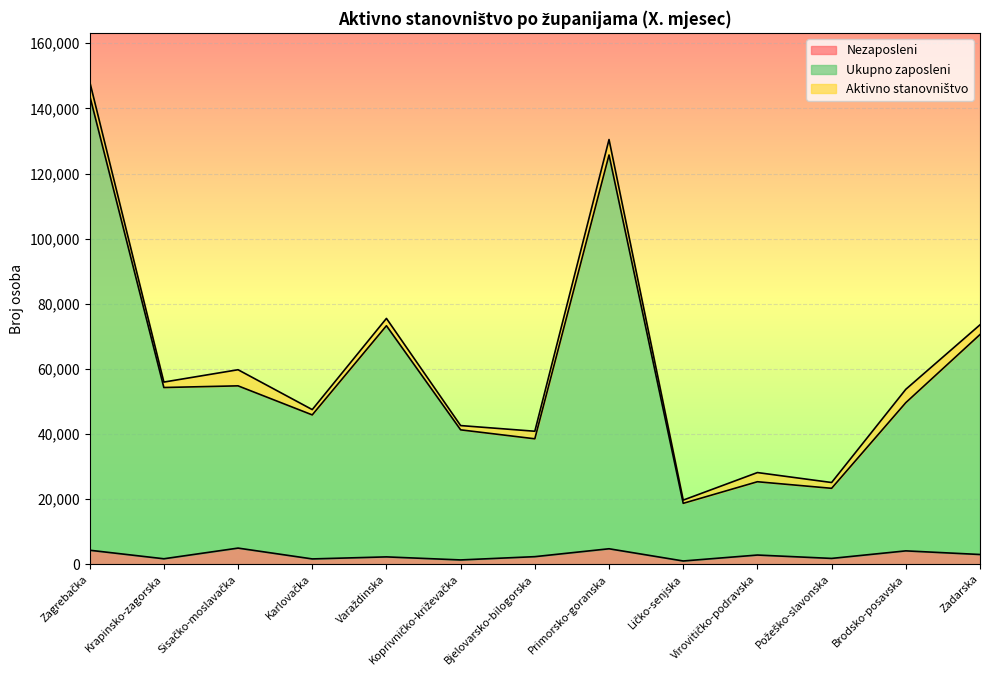

Which series has the largest total across all categories?

Aktivno stanovništvo